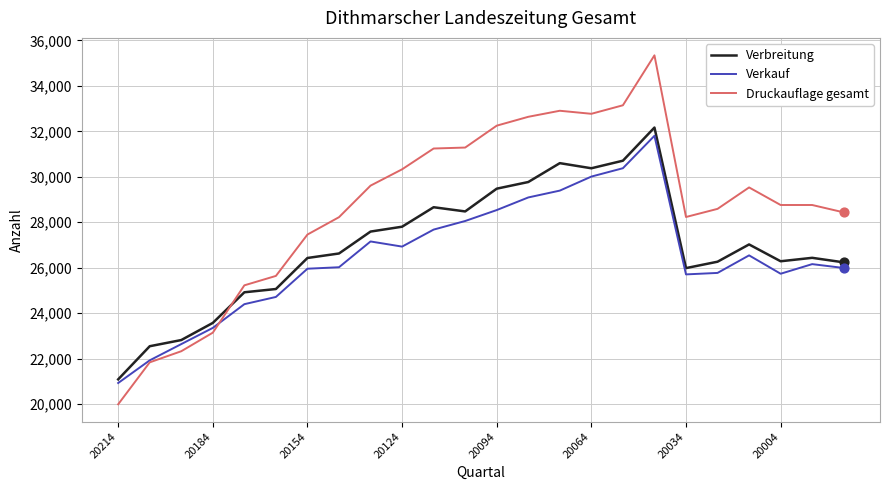

Which series has the largest total across all categories?

Druckauflage gesamt